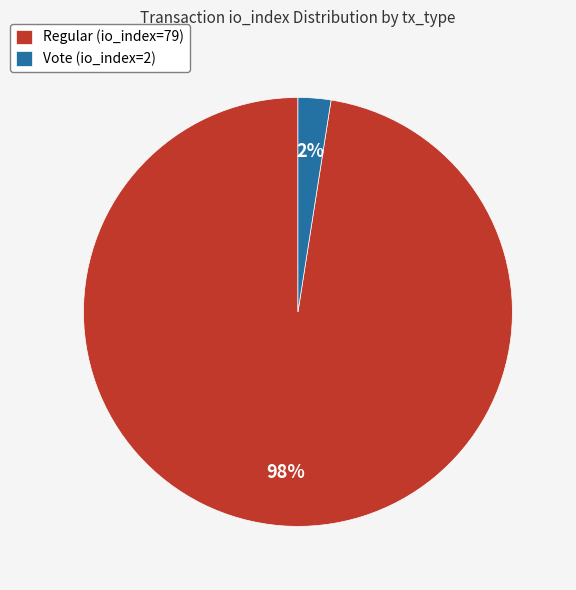

To the nearest percent, what portion does Regular (io_index=79) represent?

98%